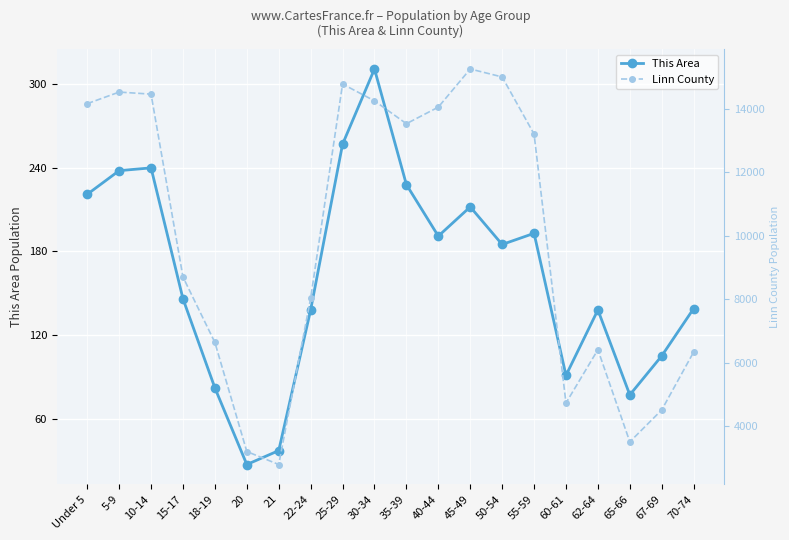

Reading right to left, transcribe all the data shown in this chart.

This Area: 70-74=139	67-69=105	65-66=77	62-64=138	60-61=91	55-59=193	50-54=185	45-49=212	40-44=191	35-39=228	30-34=311	25-29=257	22-24=138	21=37	20=27	18-19=82	15-17=146	10-14=240	5-9=238	Under 5=221
Linn County: 70-74=6341	67-69=4517	65-66=3512	62-64=6414	60-61=4735	55-59=13202	50-54=15001	45-49=15252	40-44=14051	35-39=13529	30-34=14249	25-29=14778	22-24=8033	21=2798	20=3208	18-19=6641	15-17=8702	10-14=14460	5-9=14525	Under 5=14160